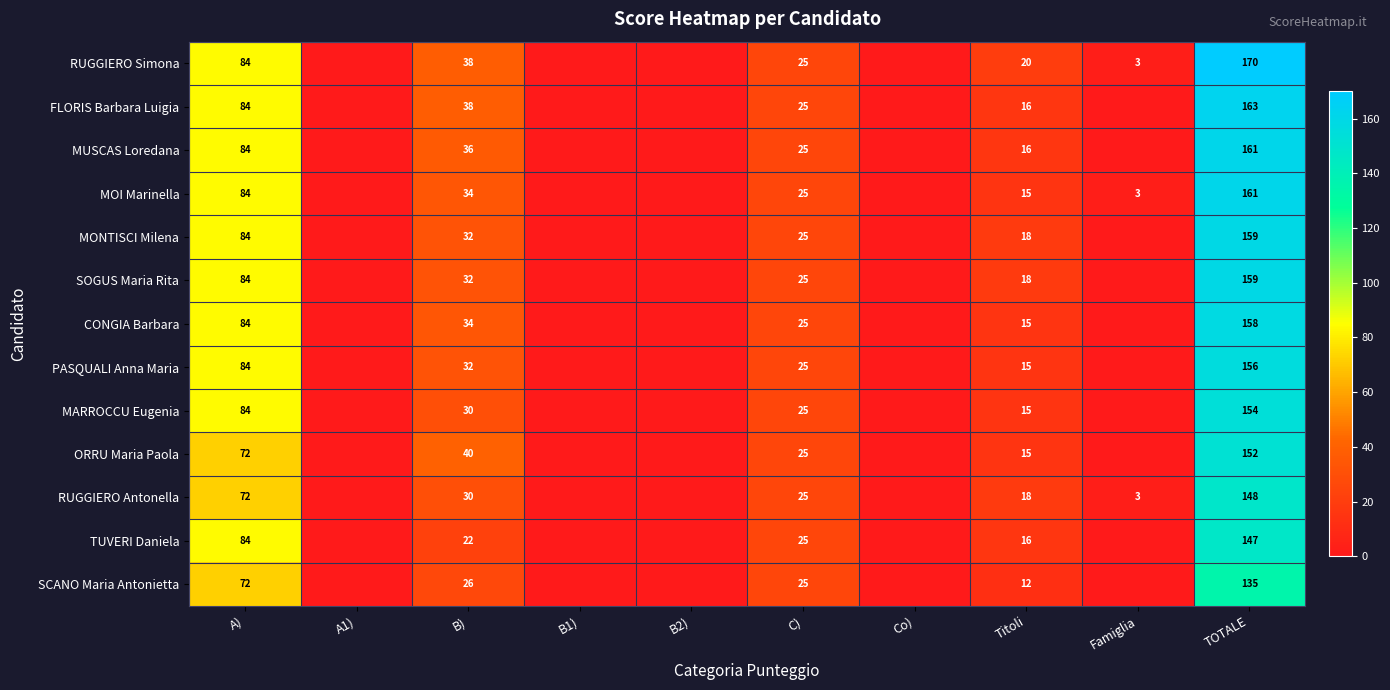

True or false: TUVERI Daniela has a value of 7 at Titoli.

False